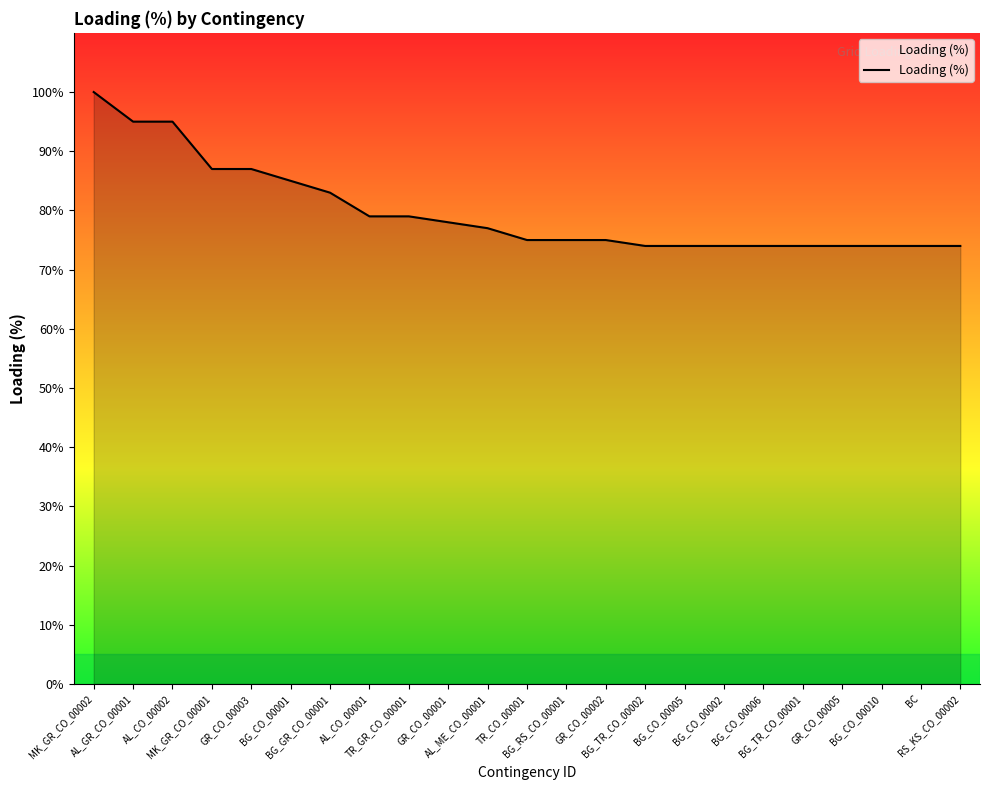

What is the sum of the values at GR_CO_00001 and BG_TR_CO_00002?

152